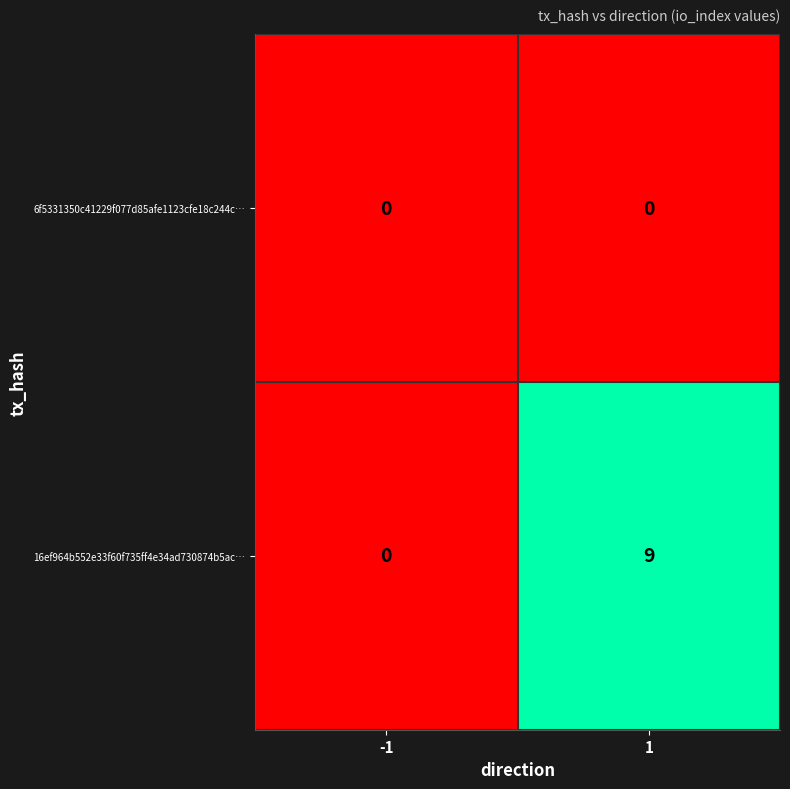

Rank the series by their average value, from lowest to highest.

6f5331350c41229f077d85afe1123cfe18c244c…, 16ef964b552e33f60f735ff4e34ad730874b5ac…